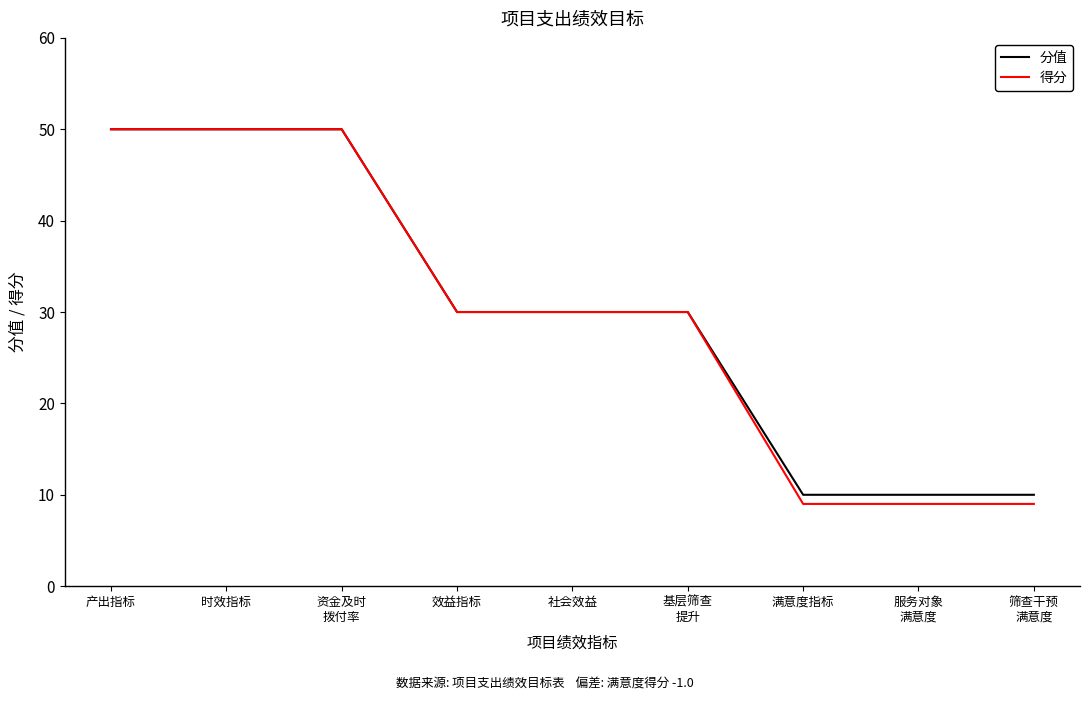

What is the lowest value of the 得分 series?

9